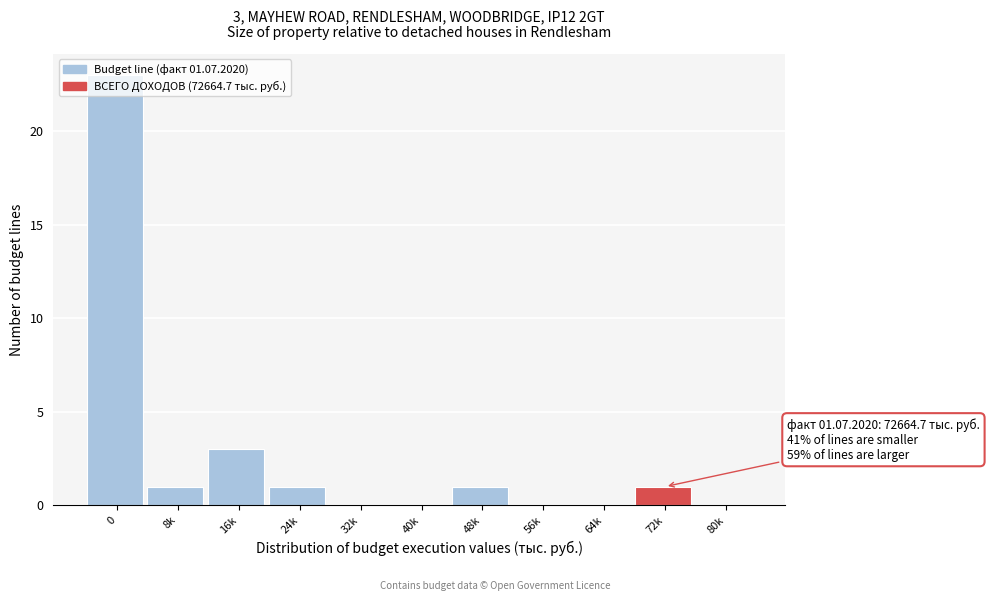

At which label is the value closest to 11?

16k